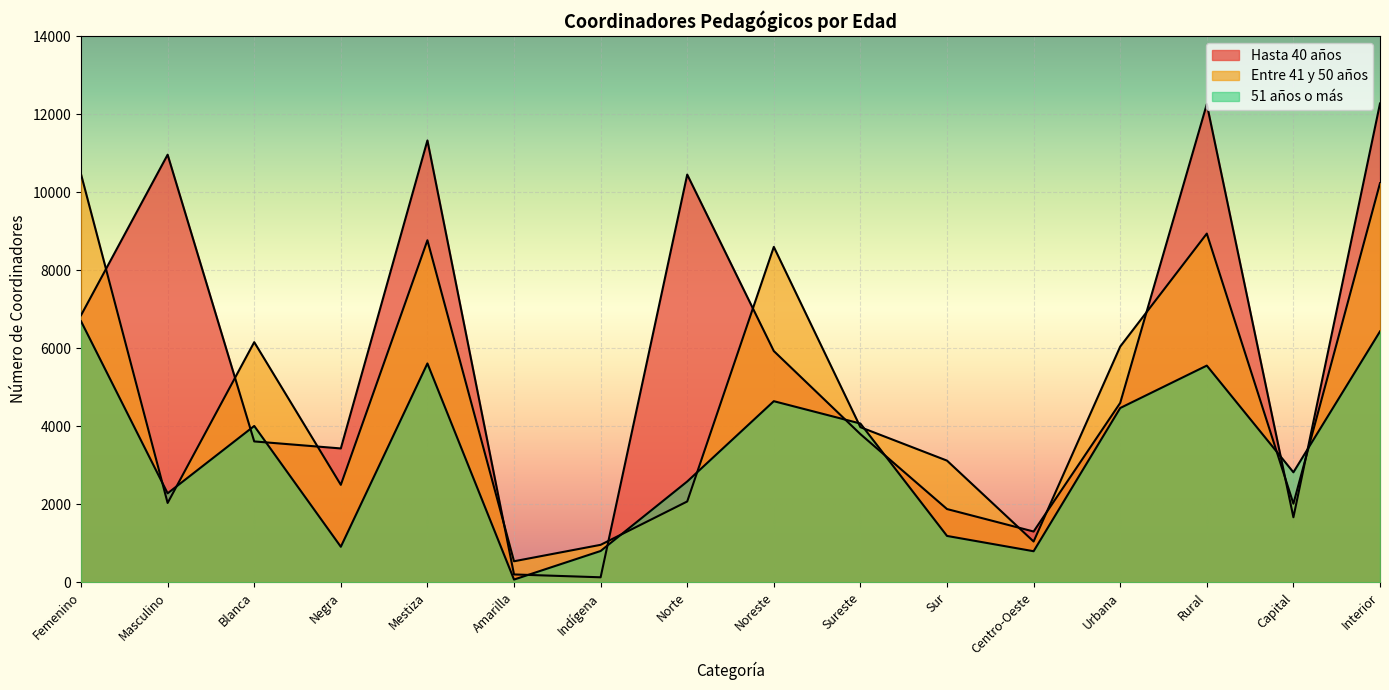

How many values in the 51 años o más series are below 4007?

8